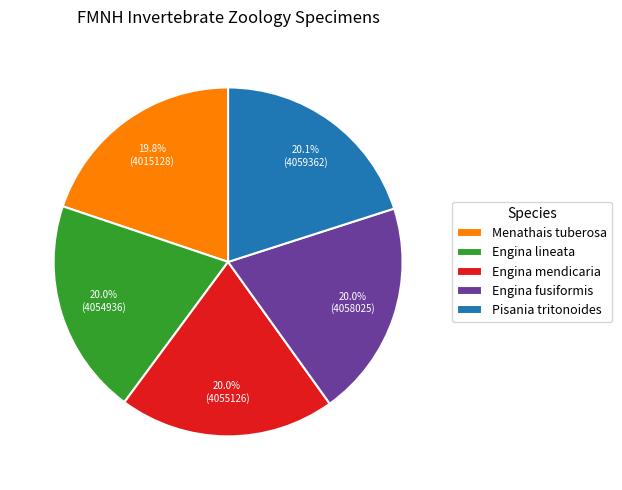

Does Menathais tuberosa account for over 50% of the chart?

No